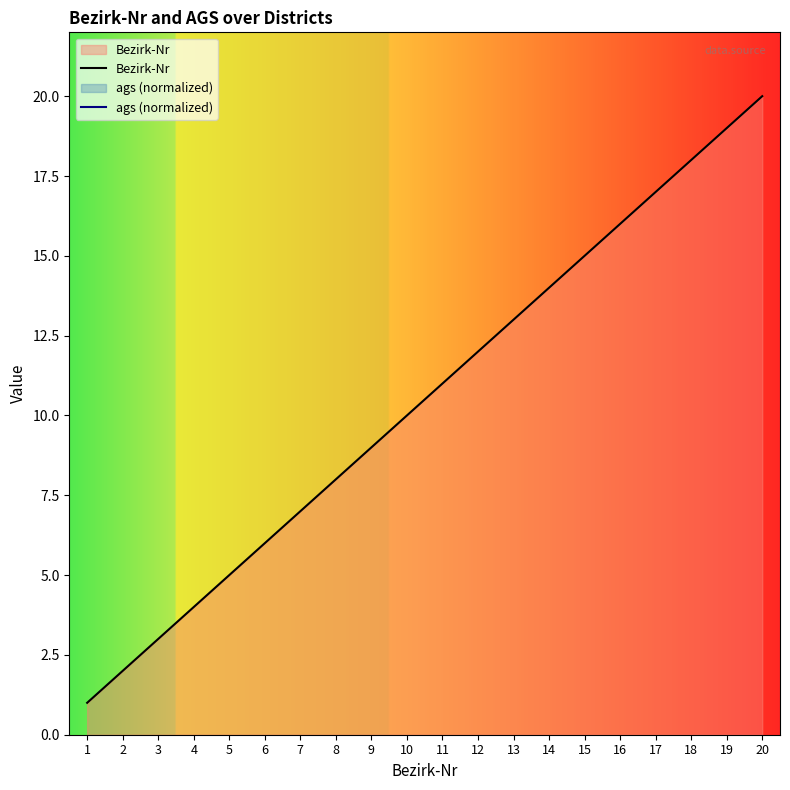

Does the chart display data point markers on the line(s)?

No